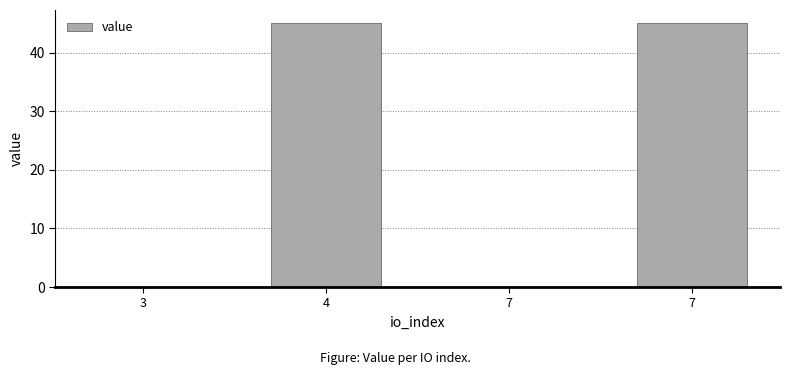

Is it true that the value at 3 is 0.0?

True